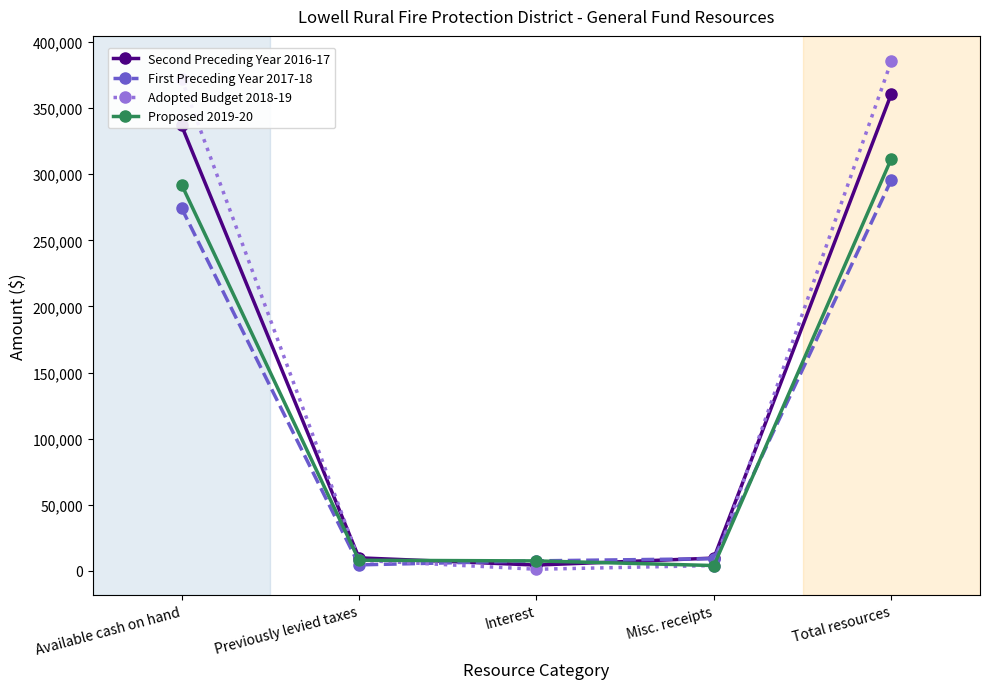

What is the label of the 5th point from the left?

Total resources